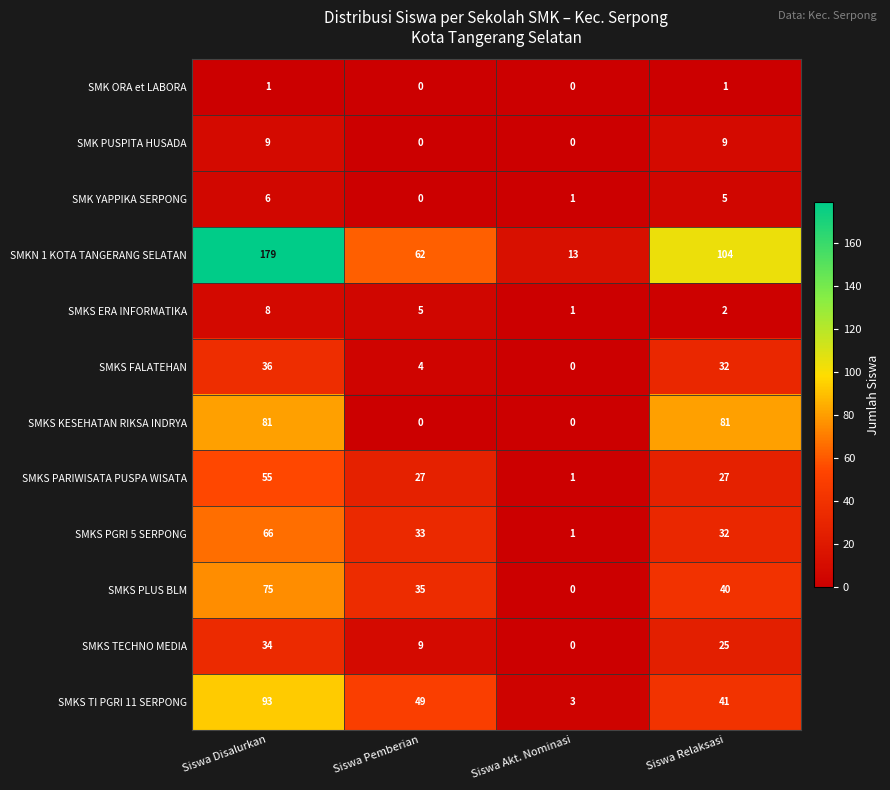

What is the difference between the maximum and second lowest values in the SMK PUSPITA HUSADA series?

9